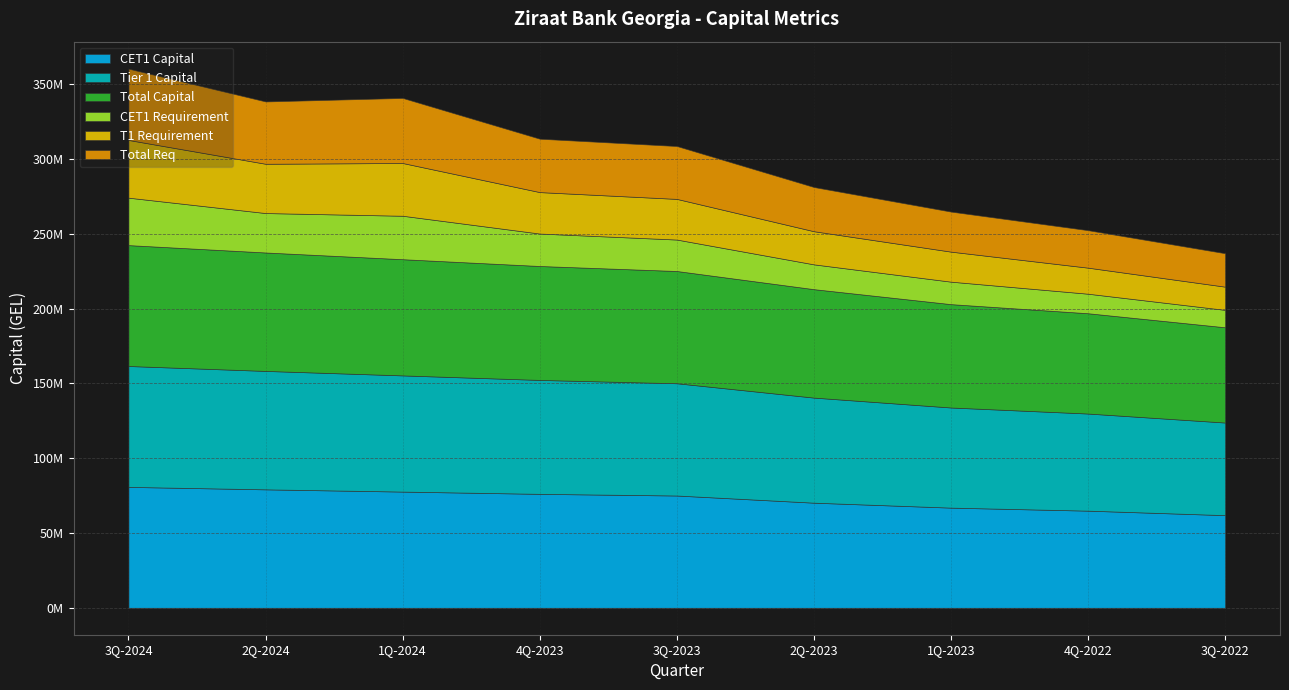

What is the average value of the Total Req series?

34184659.2